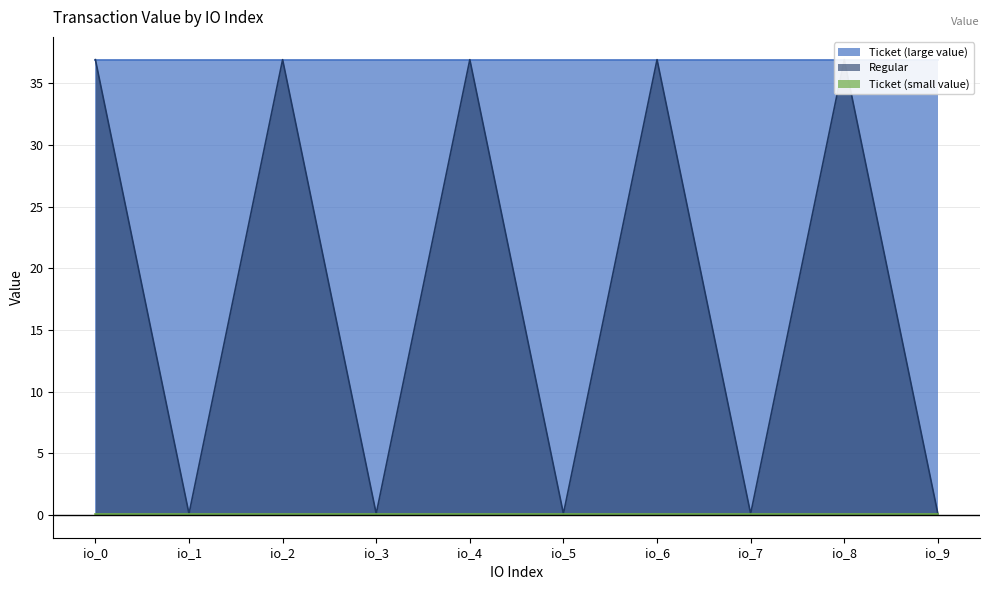

Which label corresponds to the smallest value in the chart?

io_1